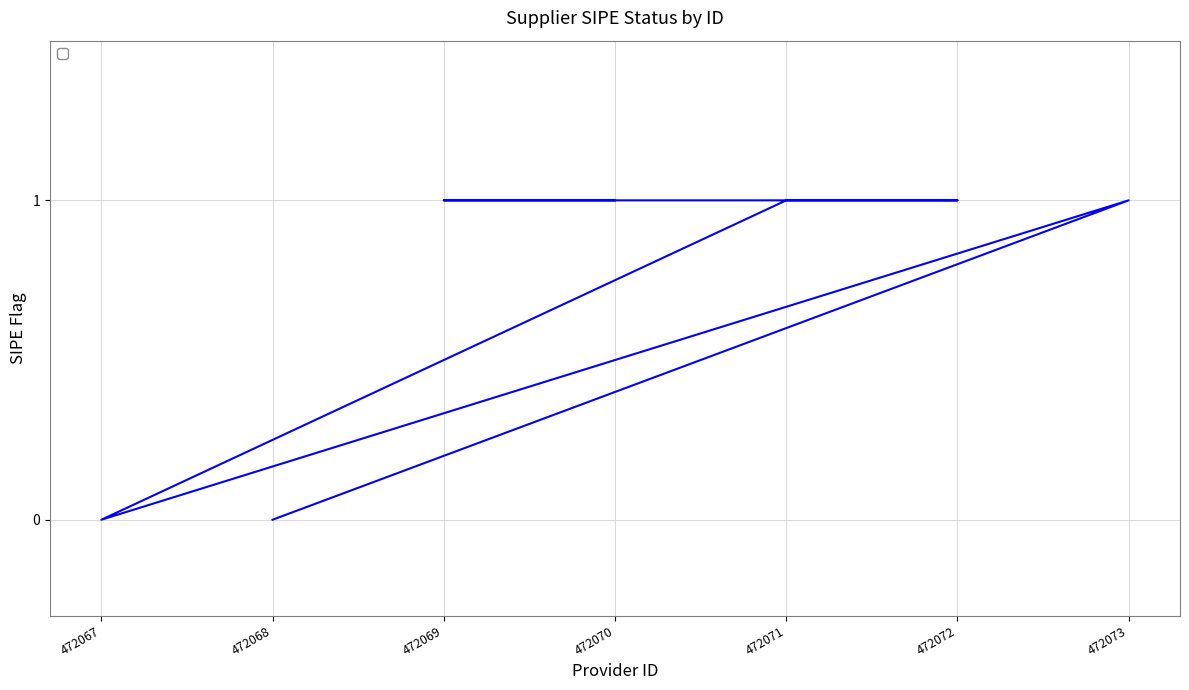

What is the average value?

1